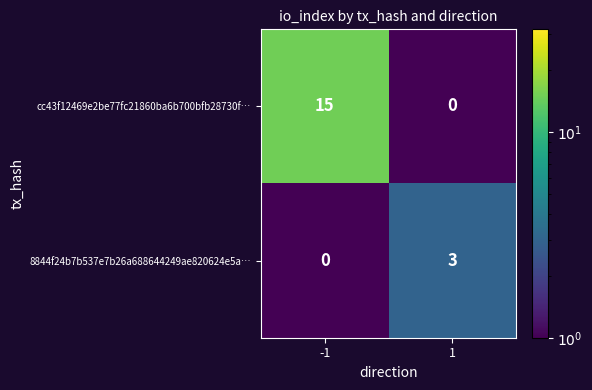

Which series changed the most between -1 and 1?

cc43f12469e2be77fc21860ba6b700bfb28730f…